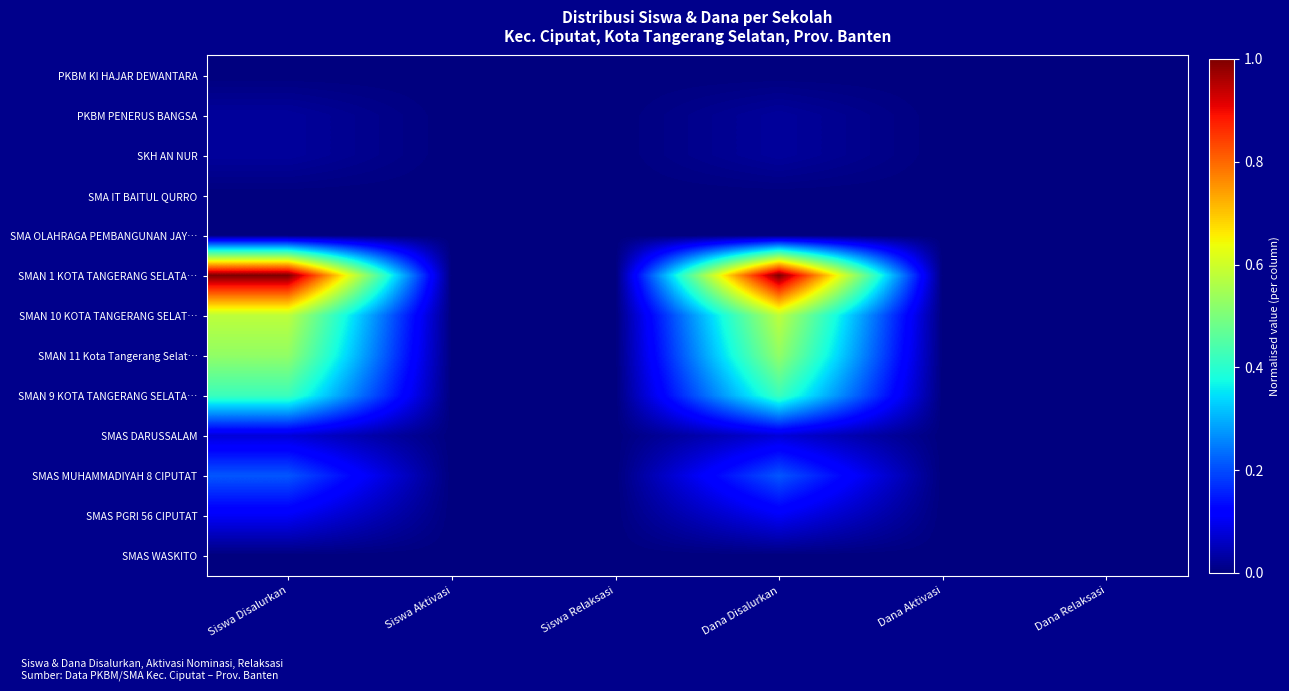

Reading left to right, list all the values displayed in this chart.

PKBM KI HAJAR DEWANTARA: Siswa Disalurkan=0.0	Siswa Aktivasi=0.0	Siswa Relaksasi=0.0	Dana Disalurkan=0.0	Dana Aktivasi=0.0	Dana Relaksasi=0.0
PKBM PENERUS BANGSA: Siswa Disalurkan=0.0	Siswa Aktivasi=0.0	Siswa Relaksasi=0.0	Dana Disalurkan=0.0	Dana Aktivasi=0.0	Dana Relaksasi=0.0
SKH AN NUR: Siswa Disalurkan=0.0	Siswa Aktivasi=0.0	Siswa Relaksasi=0.0	Dana Disalurkan=0.0	Dana Aktivasi=0.0	Dana Relaksasi=0.0
SMA IT BAITUL QURRO: Siswa Disalurkan=0.0	Siswa Aktivasi=0.0	Siswa Relaksasi=0.0	Dana Disalurkan=0.0	Dana Aktivasi=0.0	Dana Relaksasi=0.0
SMA OLAHRAGA PEMBANGUNAN JAY…: Siswa Disalurkan=0.0	Siswa Aktivasi=0.0	Siswa Relaksasi=0.0	Dana Disalurkan=0.0	Dana Aktivasi=0.0	Dana Relaksasi=0.0
SMAN 1 KOTA TANGERANG SELATA…: Siswa Disalurkan=1.0	Siswa Aktivasi=0.0	Siswa Relaksasi=0.0	Dana Disalurkan=1.0	Dana Aktivasi=0.0	Dana Relaksasi=0.0
SMAN 10 KOTA TANGERANG SELAT…: Siswa Disalurkan=0.6	Siswa Aktivasi=0.0	Siswa Relaksasi=0.0	Dana Disalurkan=0.6	Dana Aktivasi=0.0	Dana Relaksasi=0.0
SMAN 11 Kota Tangerang Selat…: Siswa Disalurkan=0.5	Siswa Aktivasi=0.0	Siswa Relaksasi=0.0	Dana Disalurkan=0.5	Dana Aktivasi=0.0	Dana Relaksasi=0.0
SMAN 9 KOTA TANGERANG SELATA…: Siswa Disalurkan=0.4	Siswa Aktivasi=0.0	Siswa Relaksasi=0.0	Dana Disalurkan=0.4	Dana Aktivasi=0.0	Dana Relaksasi=0.0
SMAS DARUSSALAM: Siswa Disalurkan=0.1	Siswa Aktivasi=0.0	Siswa Relaksasi=0.0	Dana Disalurkan=0.1	Dana Aktivasi=0.0	Dana Relaksasi=0.0
SMAS MUHAMMADIYAH 8 CIPUTAT: Siswa Disalurkan=0.2	Siswa Aktivasi=0.0	Siswa Relaksasi=0.0	Dana Disalurkan=0.2	Dana Aktivasi=0.0	Dana Relaksasi=0.0
SMAS PGRI 56 CIPUTAT: Siswa Disalurkan=0.1	Siswa Aktivasi=0.0	Siswa Relaksasi=0.0	Dana Disalurkan=0.1	Dana Aktivasi=0.0	Dana Relaksasi=0.0
SMAS WASKITO: Siswa Disalurkan=0.0	Siswa Aktivasi=0.0	Siswa Relaksasi=0.0	Dana Disalurkan=0.0	Dana Aktivasi=0.0	Dana Relaksasi=0.0